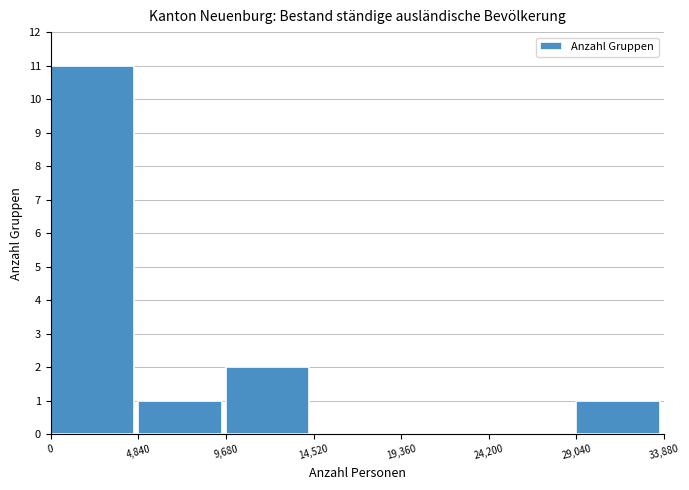

Reading left to right, transcribe this chart: for each bar, give the range it covers on the x-axis and its height. The values are not printed on the chart, so give them approximately, as read against the axis.

0 to 4,840: 11
4,840 to 9,680: 1
9,680 to 14,520: 2
14,520 to 19,360: 0
19,360 to 24,200: 0
24,200 to 29,040: 0
29,040 to 33,880: 1